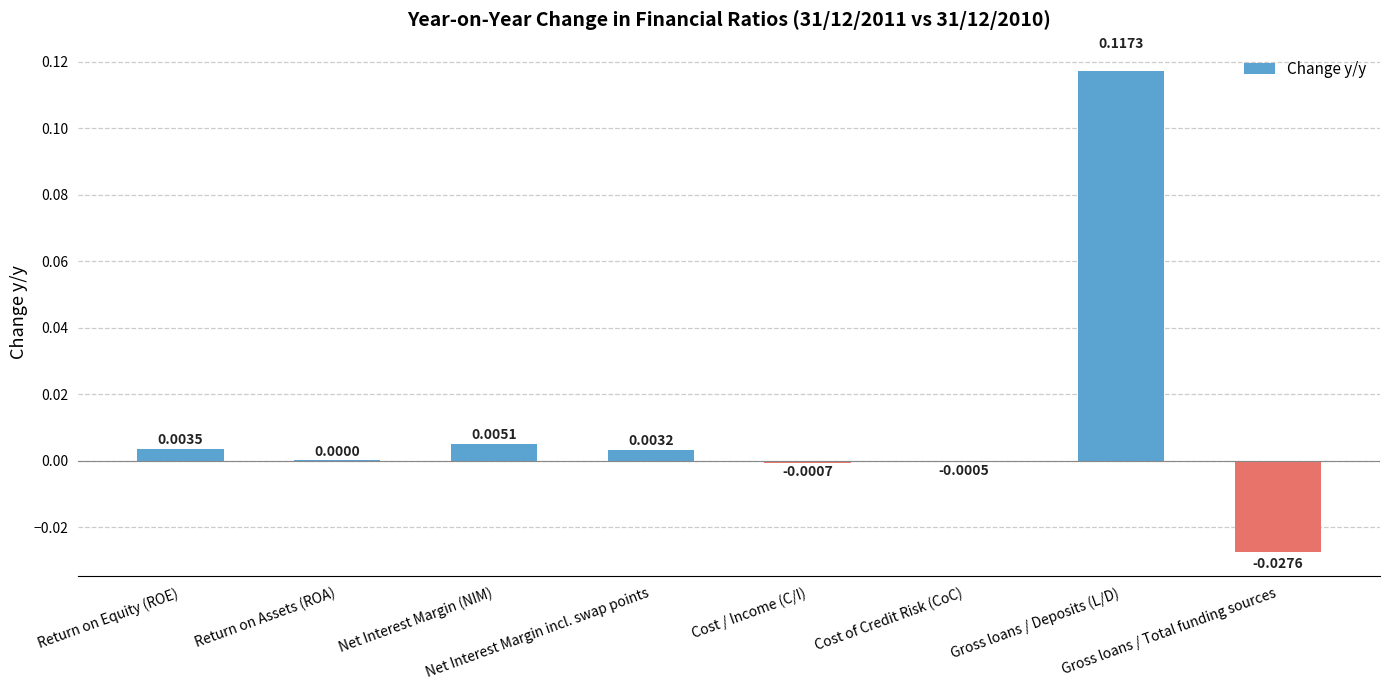

How many distinct data groups are displayed?

1